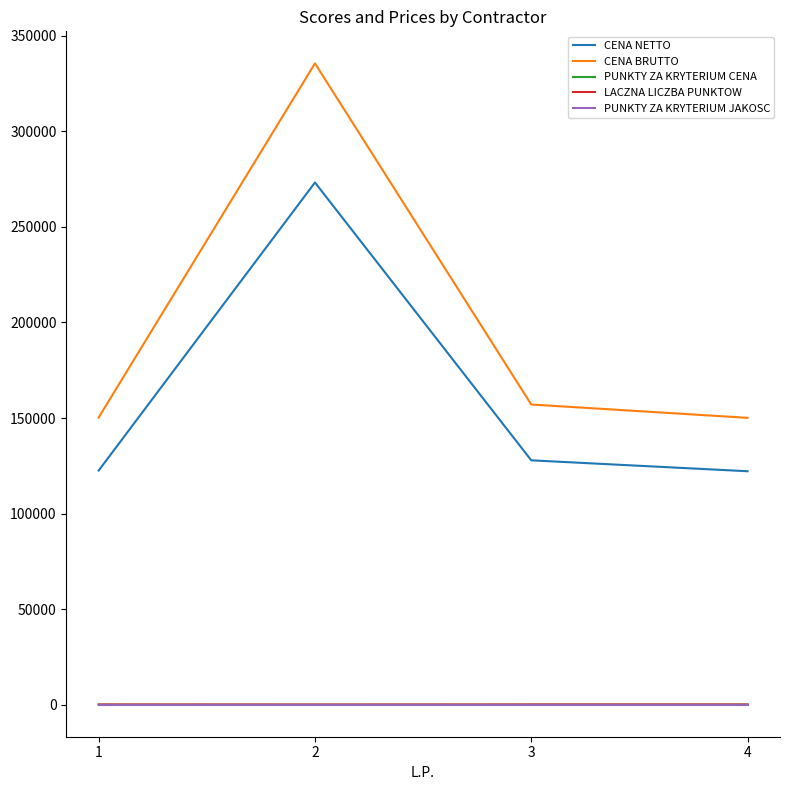

Is the value of PUNKTY ZA KRYTERIUM JAKOSC at 4 greater than the value of CENA NETTO at 3?

No